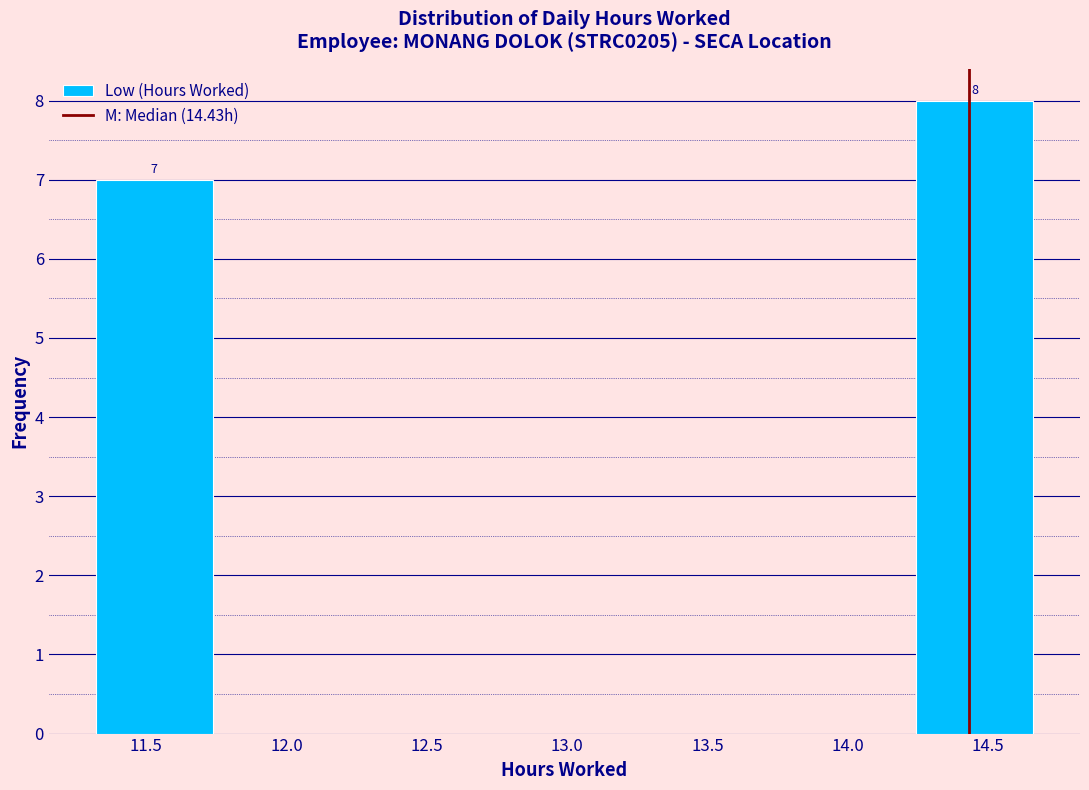

Which range on the x-axis has the tallest bar?

14.25 to 14.65